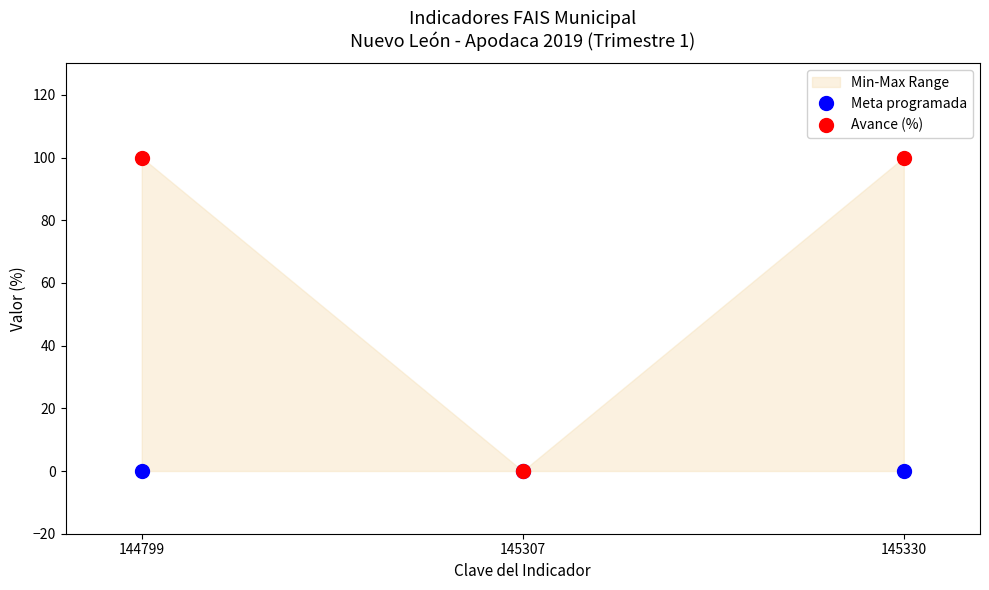

At how many categories does at least one series exceed 69?

2